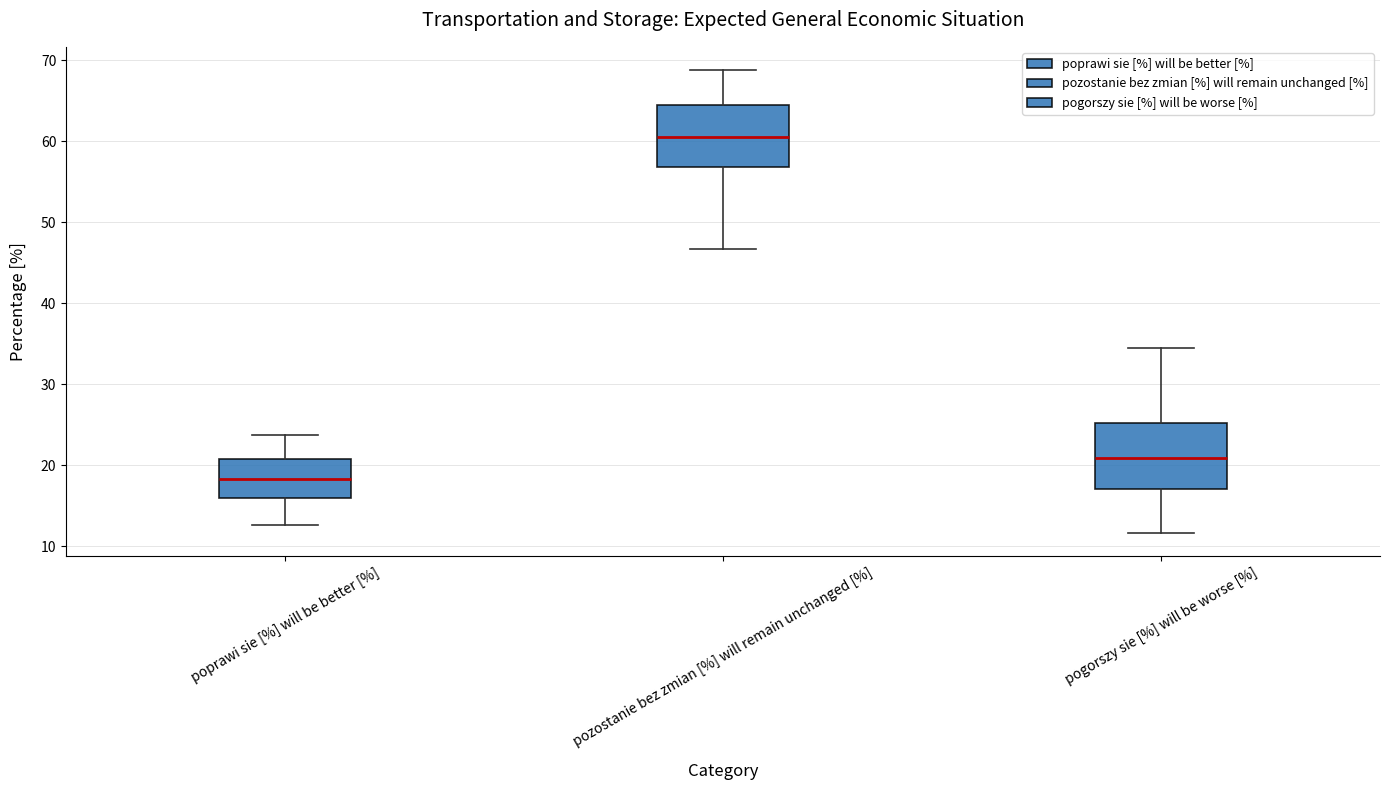

Reading left to right, transcribe this box plot: for each box, give where its median line is, the range the box spans, and where its two whiskers end, as read against the y-axis. The values are not printed on the chart, so give them approximately, as read against the axis.

poprawi sie [%] will be better [%]: median 18, box 16 to 21, whiskers 13 to 24
pozostanie bez zmian [%] will remain unchanged [%]: median 61, box 57 to 64, whiskers 47 to 69
pogorszy sie [%] will be worse [%]: median 21, box 17 to 25, whiskers 12 to 35